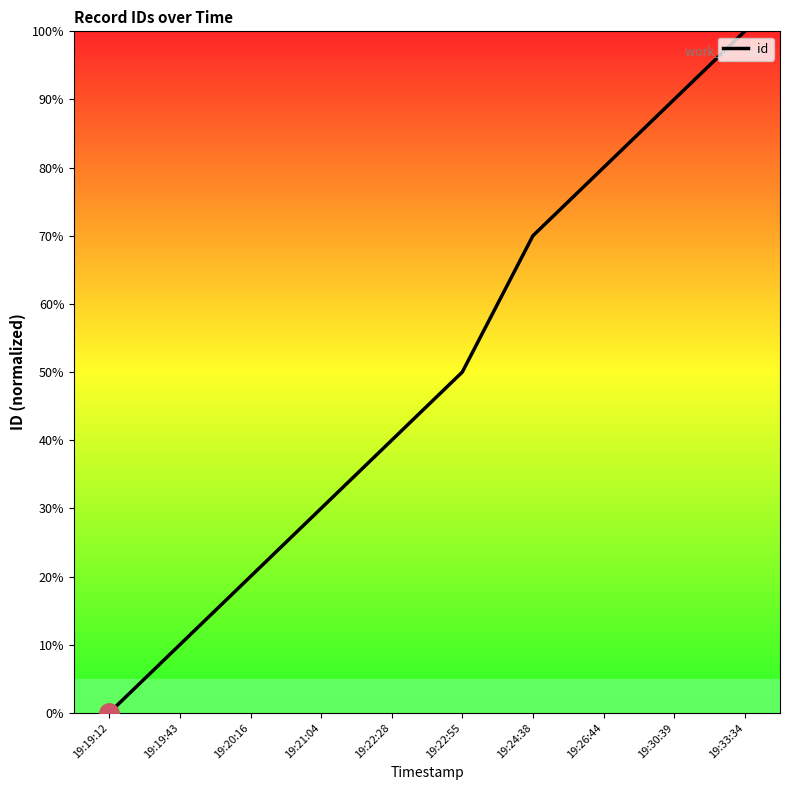

How many values are above zero?

9